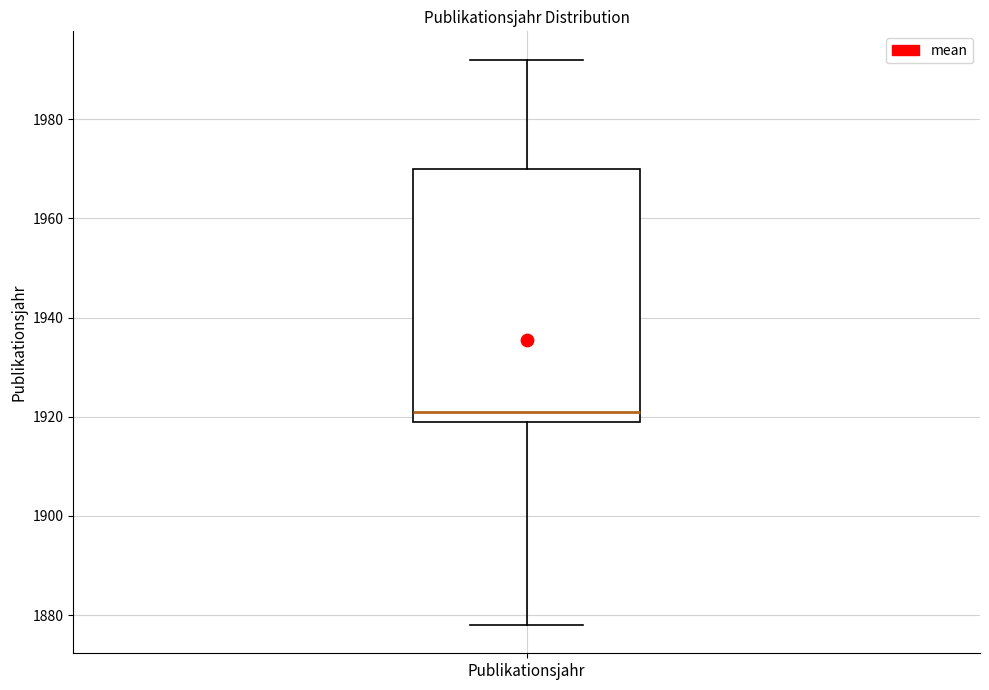

Read this box plot against the y-axis: the position of the median line, the range covered by the box, and the ends of both whiskers. The values are not printed on the chart, so give them approximately, as read against the axis.

median 1922, box 1920 to 1970, whiskers 1878 to 1992